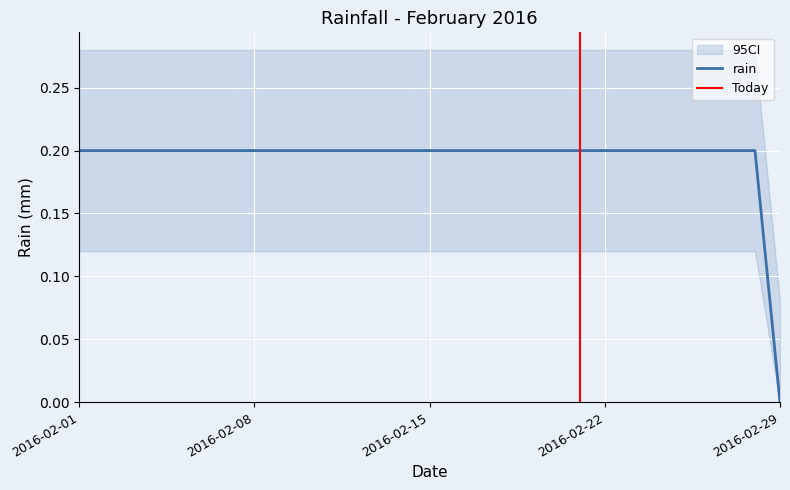

What is the maximum value shown in the chart?

0.2